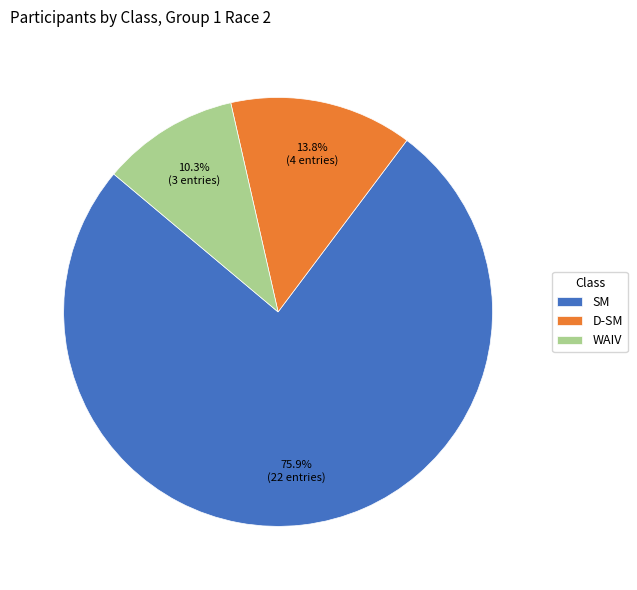

To the nearest percent, what portion does SM represent?

76%